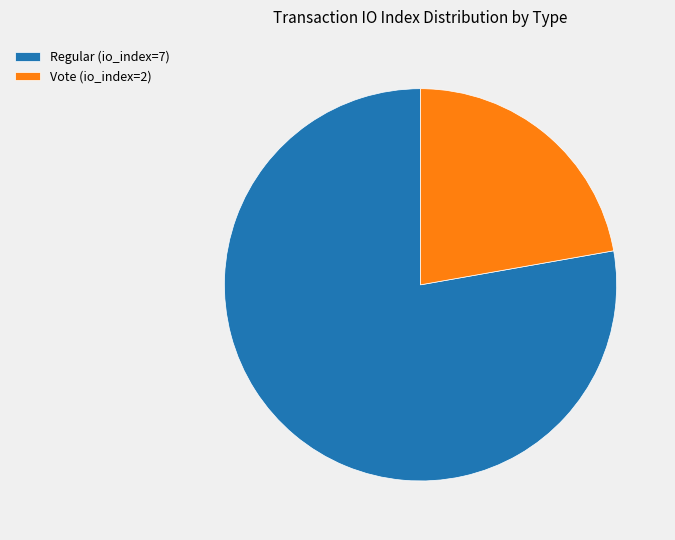

To the nearest percent, what percentage of the pie is Vote (io_index=2)?

22%